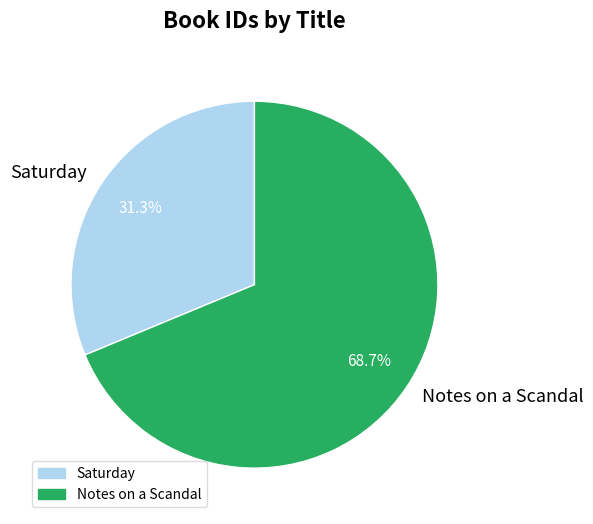

Which category has the biggest portion of the pie?

Notes on a Scandal